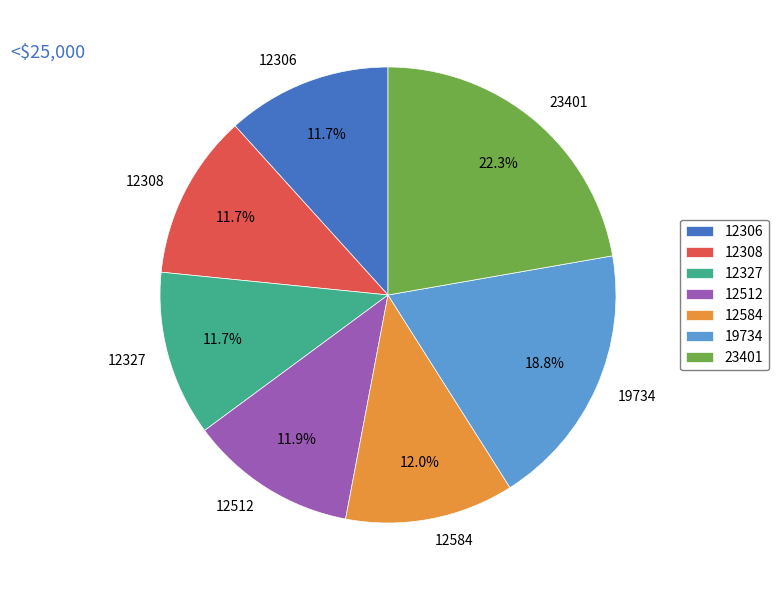

To the nearest percent, what portion does 23401 represent?

22%